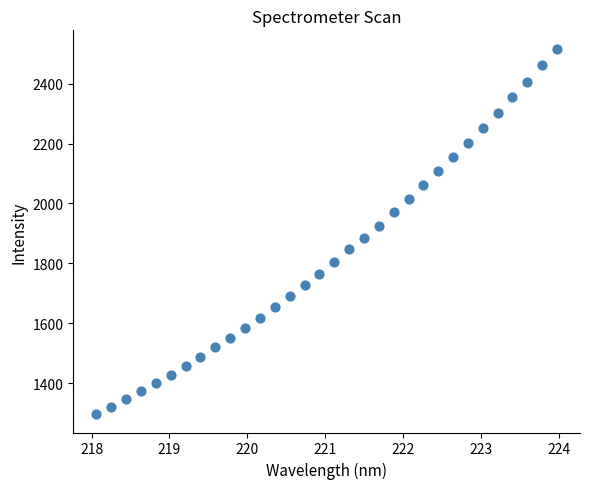

What is the range of X values (max minus min)?

5.9